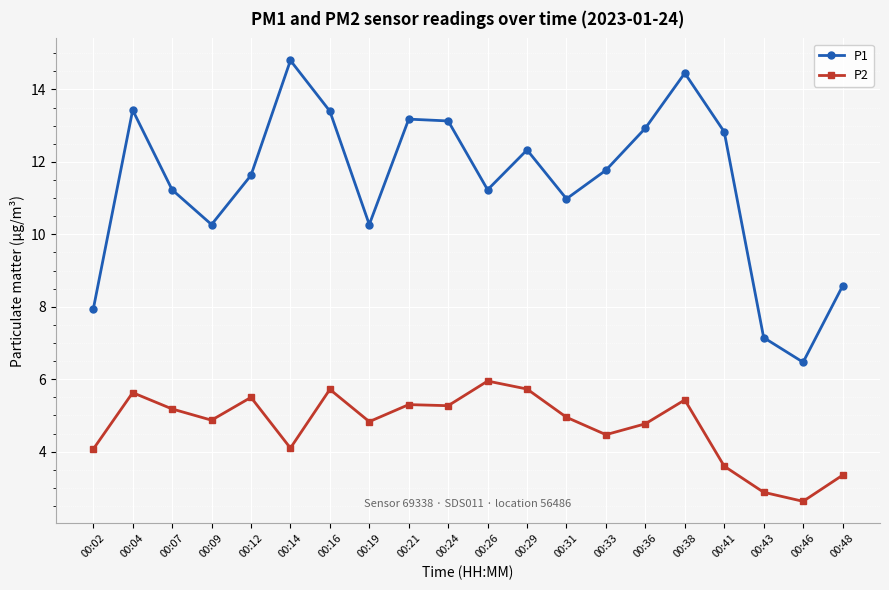

What are all the series names shown in the legend?

P1, P2